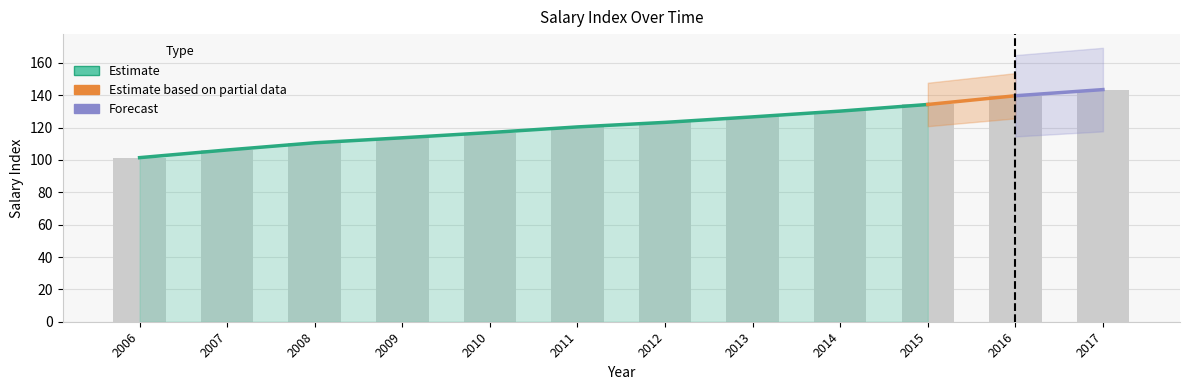

What is the value of the 8th bar from the left?

126.7